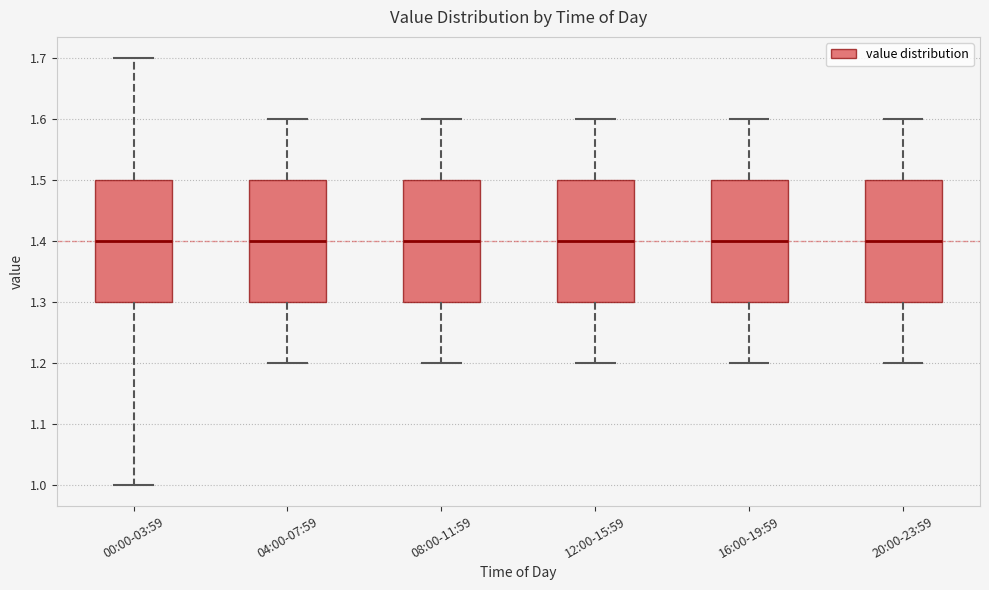

Where does the lower whisker of the box for 04:00-07:59 end on the y-axis? The values are not printed on the chart, so give them approximately, as read against the axis.

1.2